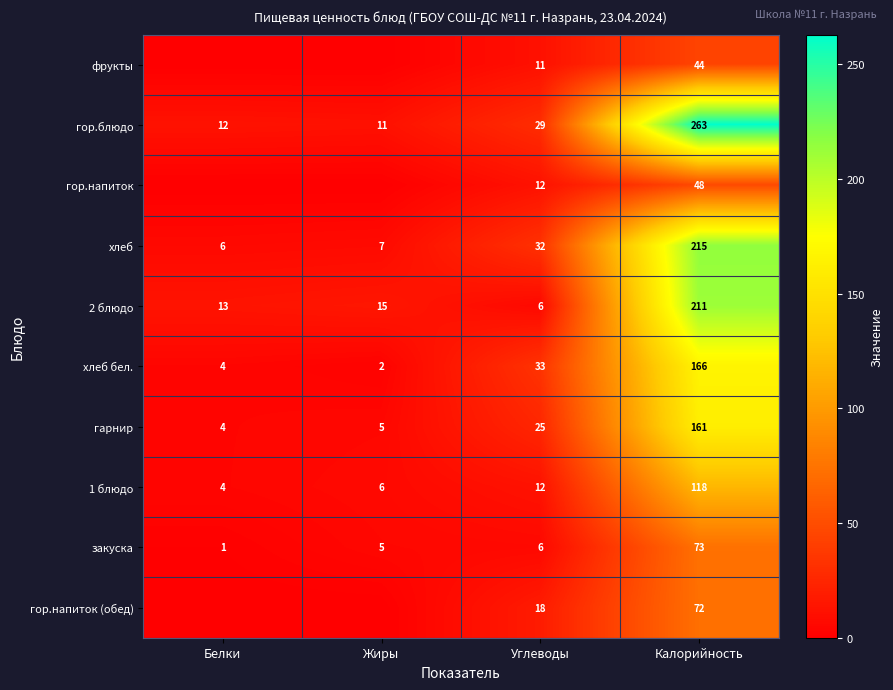

Count the number of categories in the chart.

4